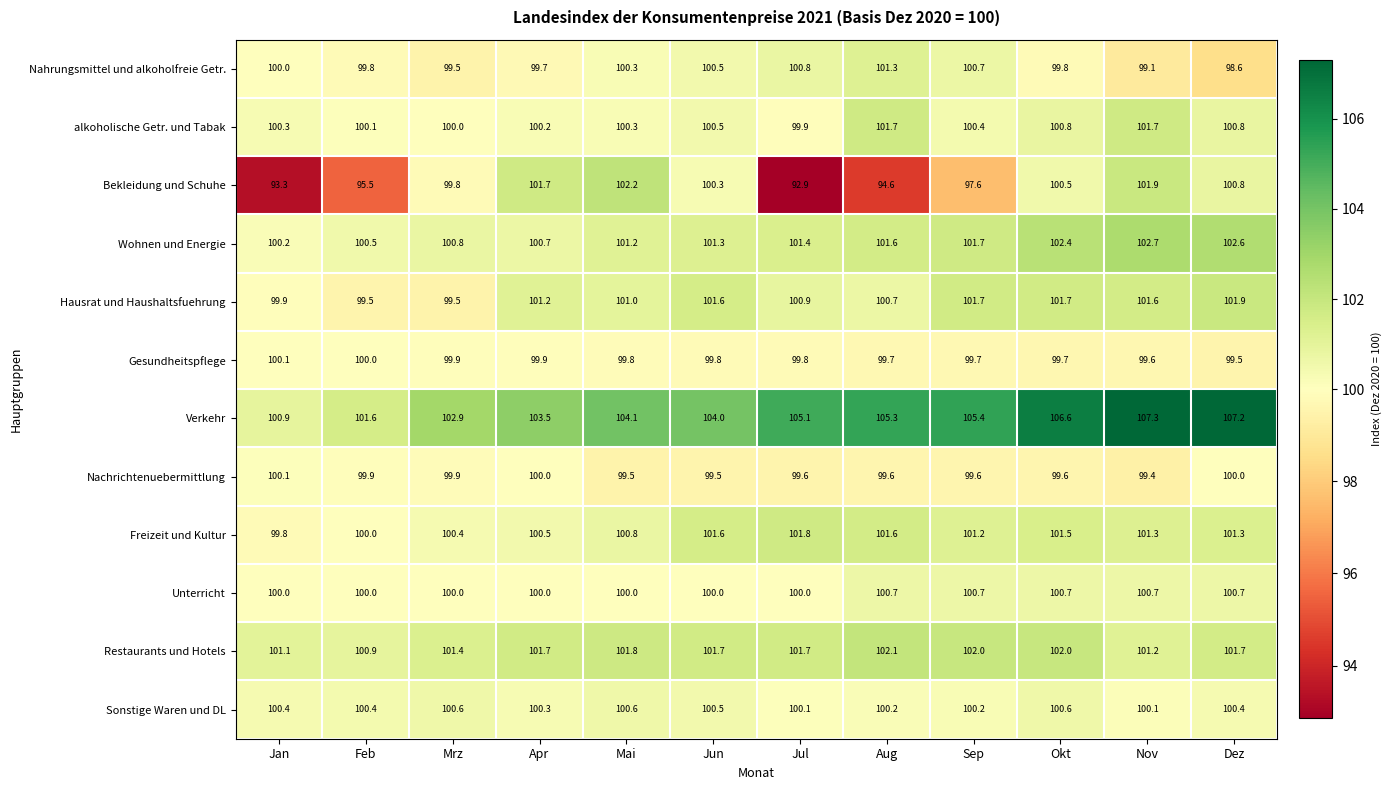

Which series has the largest range (max minus min)?

Bekleidung und Schuhe